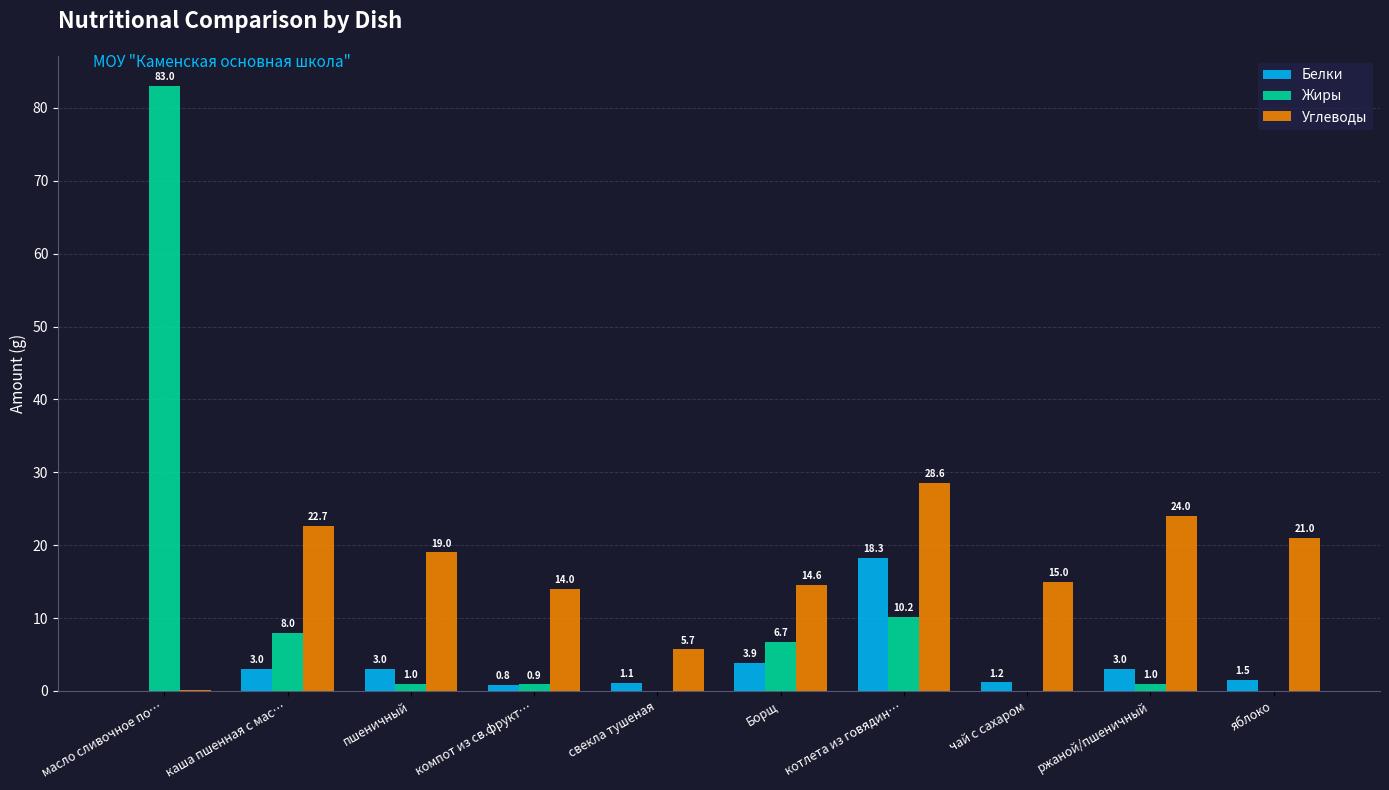

What is the approximate value of Углеводы at ржаной/пшеничный?

24.0